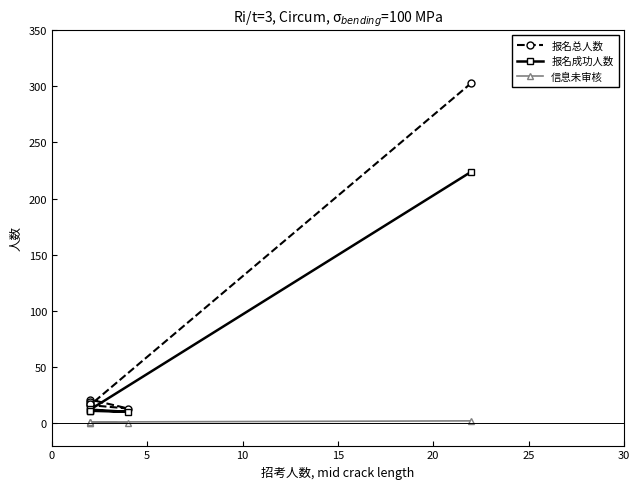

Rank the series at 10 from highest to lowest value.

报名总人数, 报名成功人数, 信息未审核